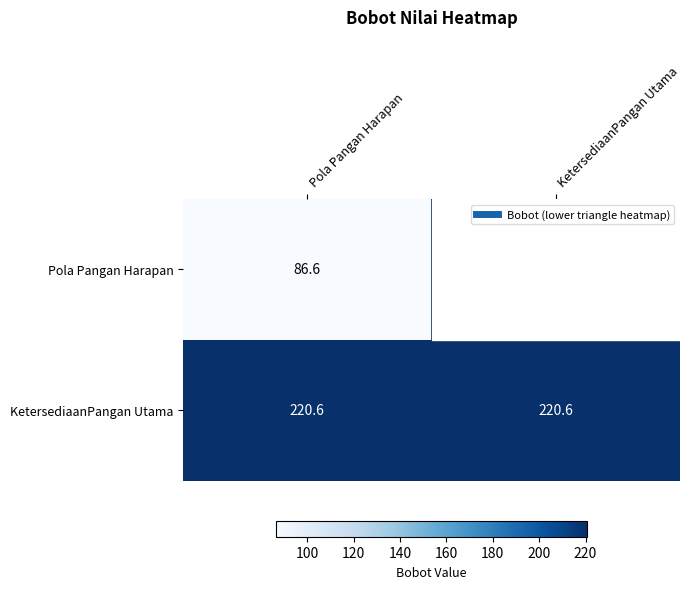

The value of KetersediaanPangan Utama at KetersediaanPangan Utama is 220.6. True or false?

True